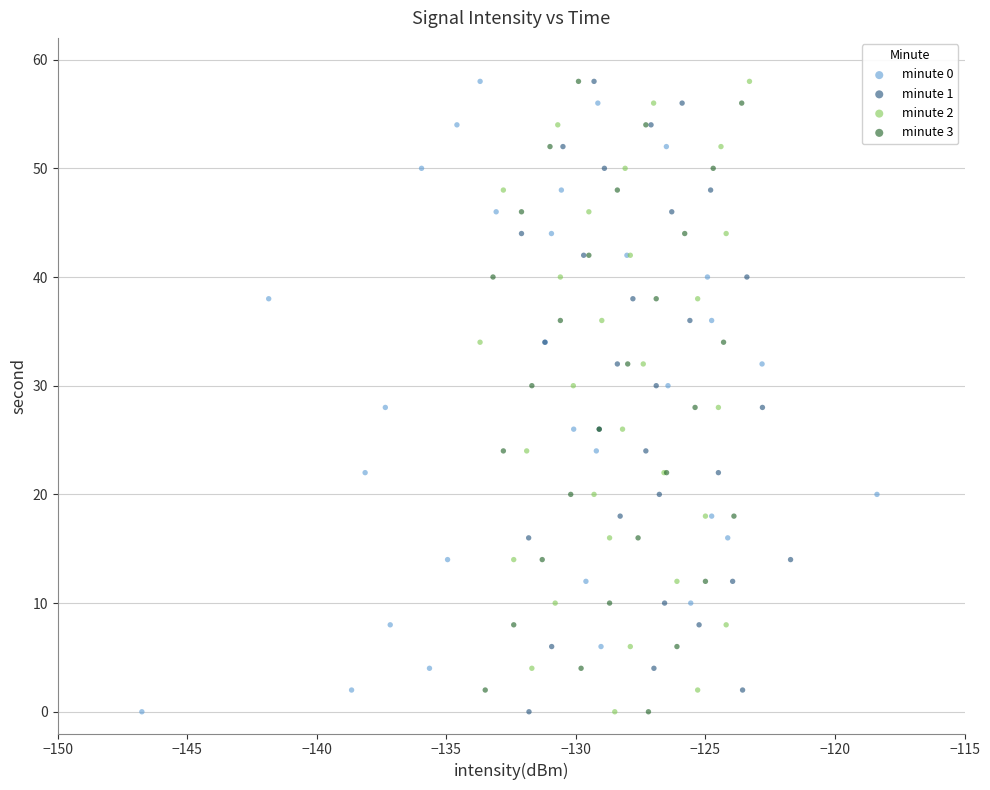

What are all the series names shown in the legend?

minute 0, minute 1, minute 2, minute 3